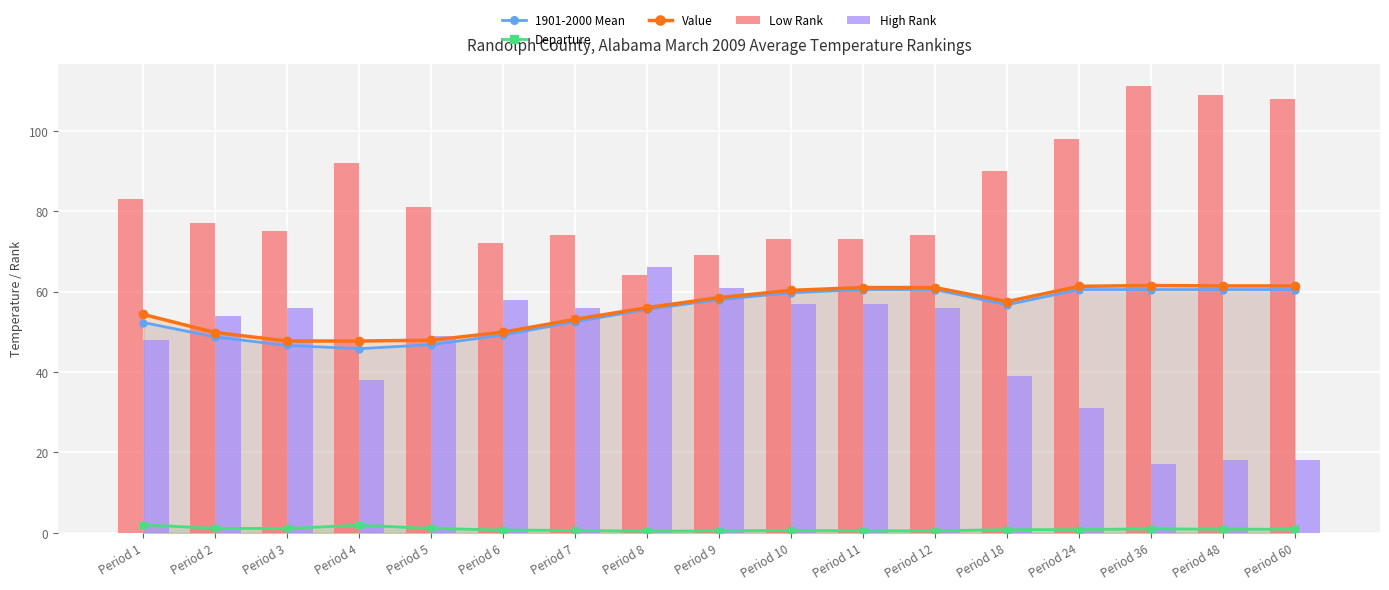

At how many categories does at least one series exceed 9?

17